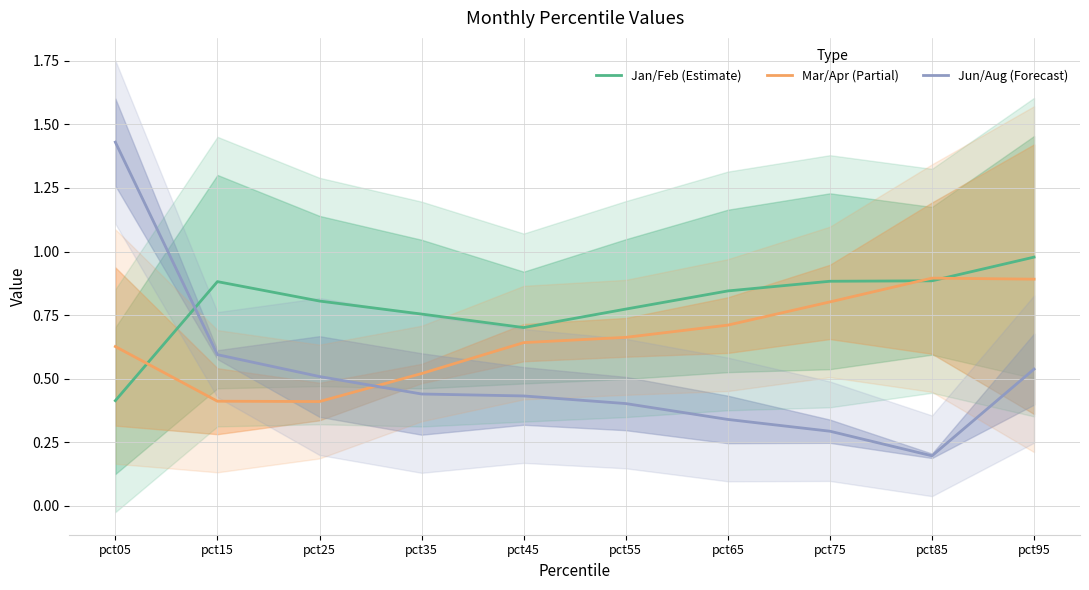

Which series has the largest total across all categories?

Jan/Feb (Estimate)